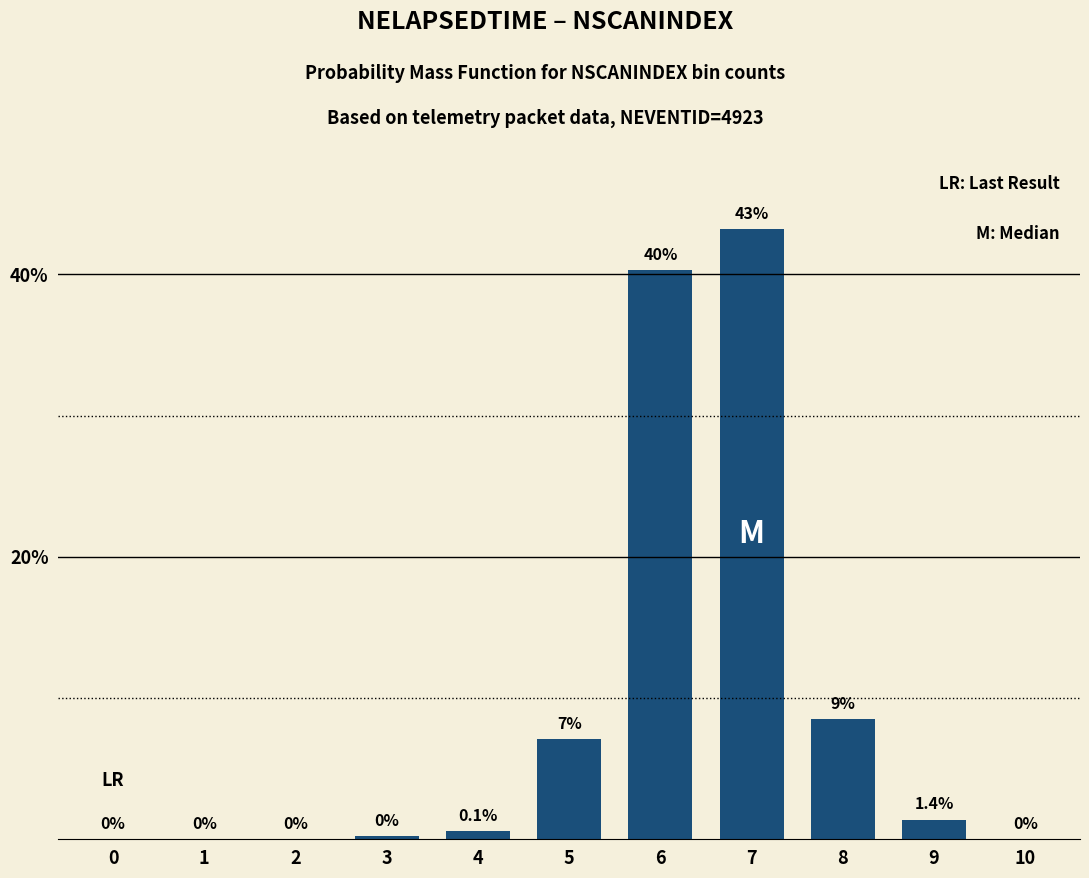

Approximately how many times larger is the value at 6 compared to 7?

0.9